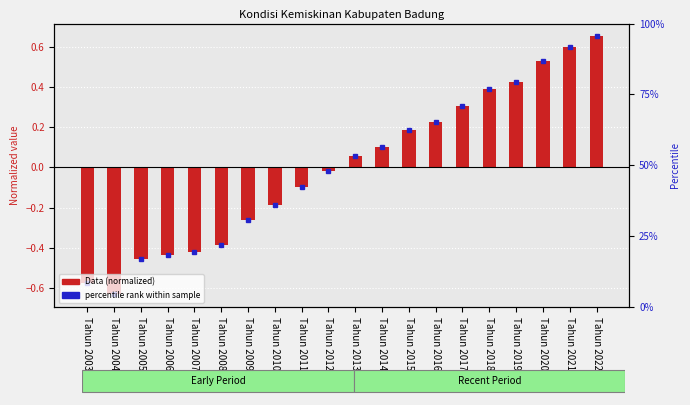

True or false: the data shows 0.0 at Tahun 2013.

False